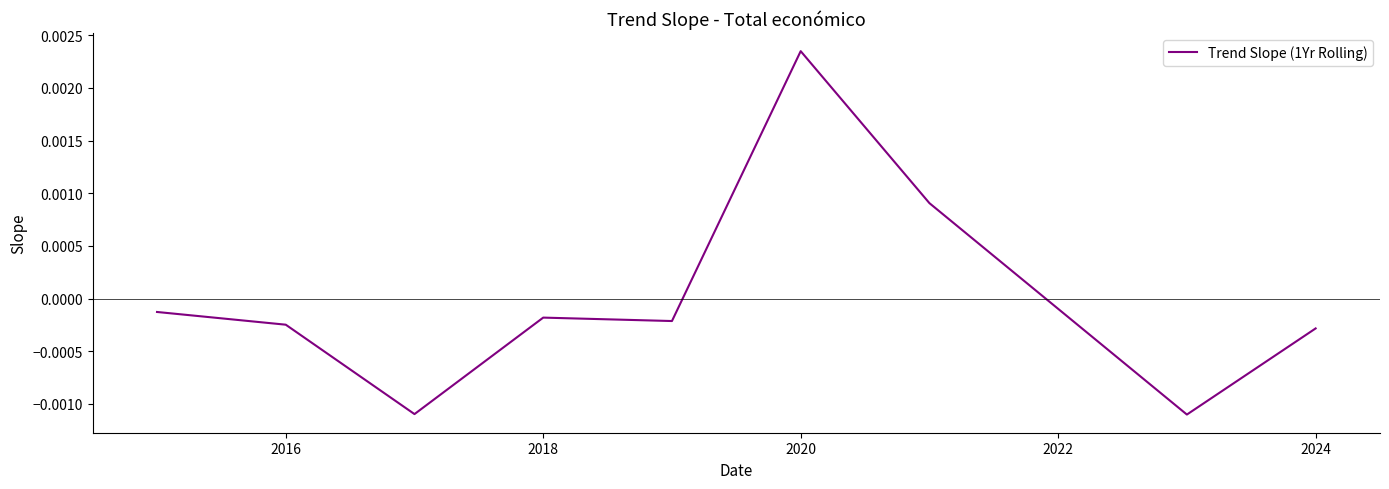

How many lines are shown in the chart?

1